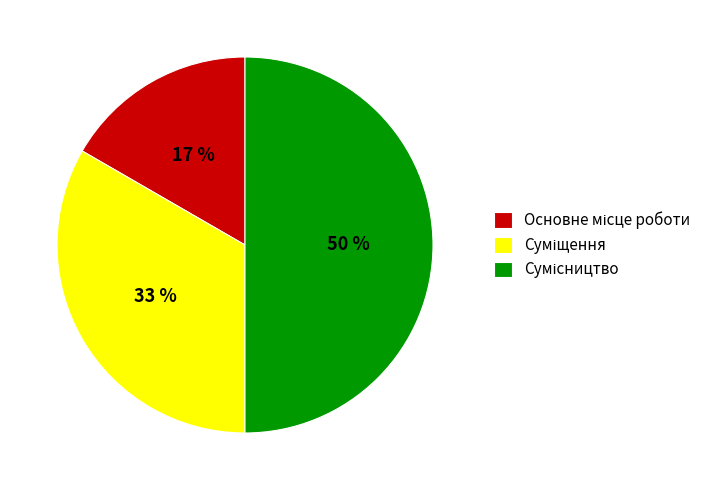

To the nearest percent, what is the difference between the largest and smallest slice percentages?

33%